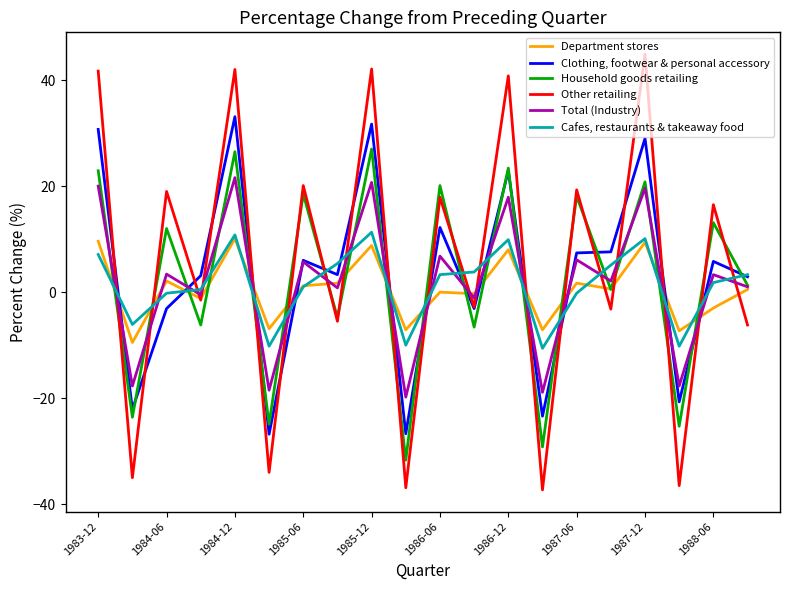

Which series has the widest spread of values?

Other retailing